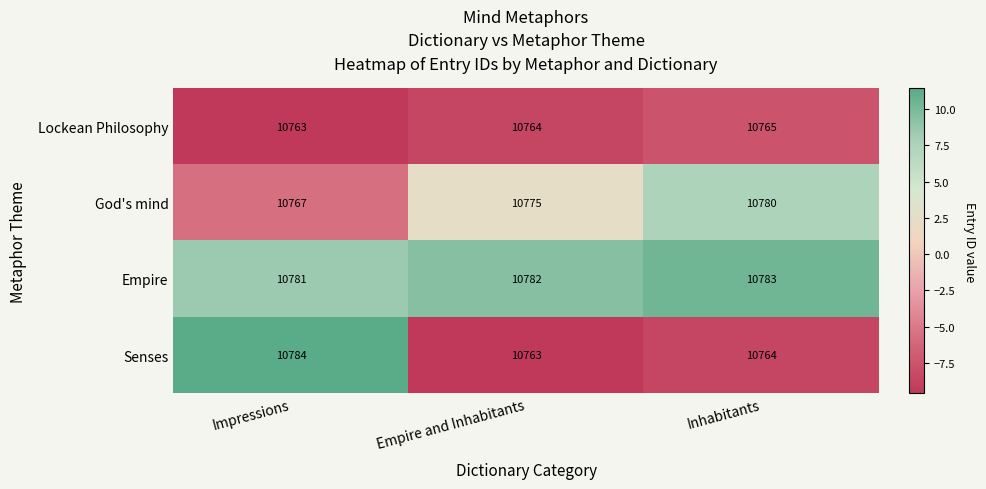

What is the spread (max minus min) of values at Inhabitants?

19